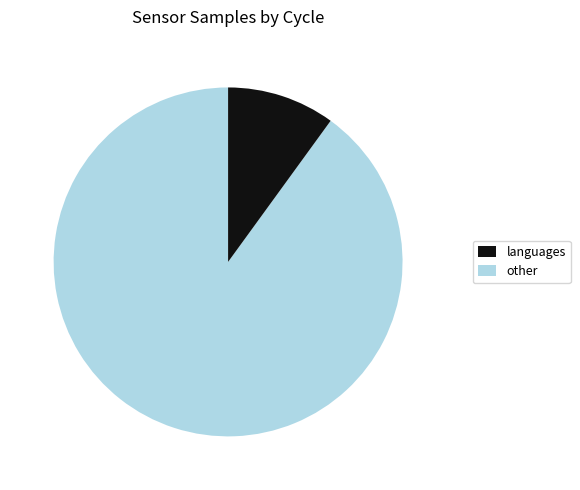

Is there a majority slice in this chart?

Yes